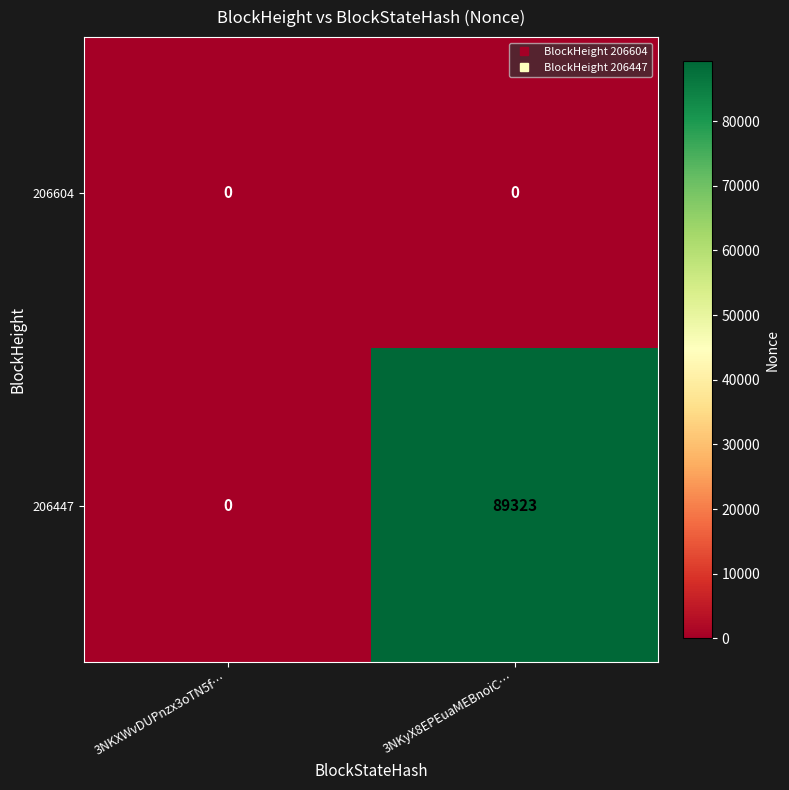

Reading left to right, what are all the values shown in this chart?

206604: 0	0
206447: 0	89323